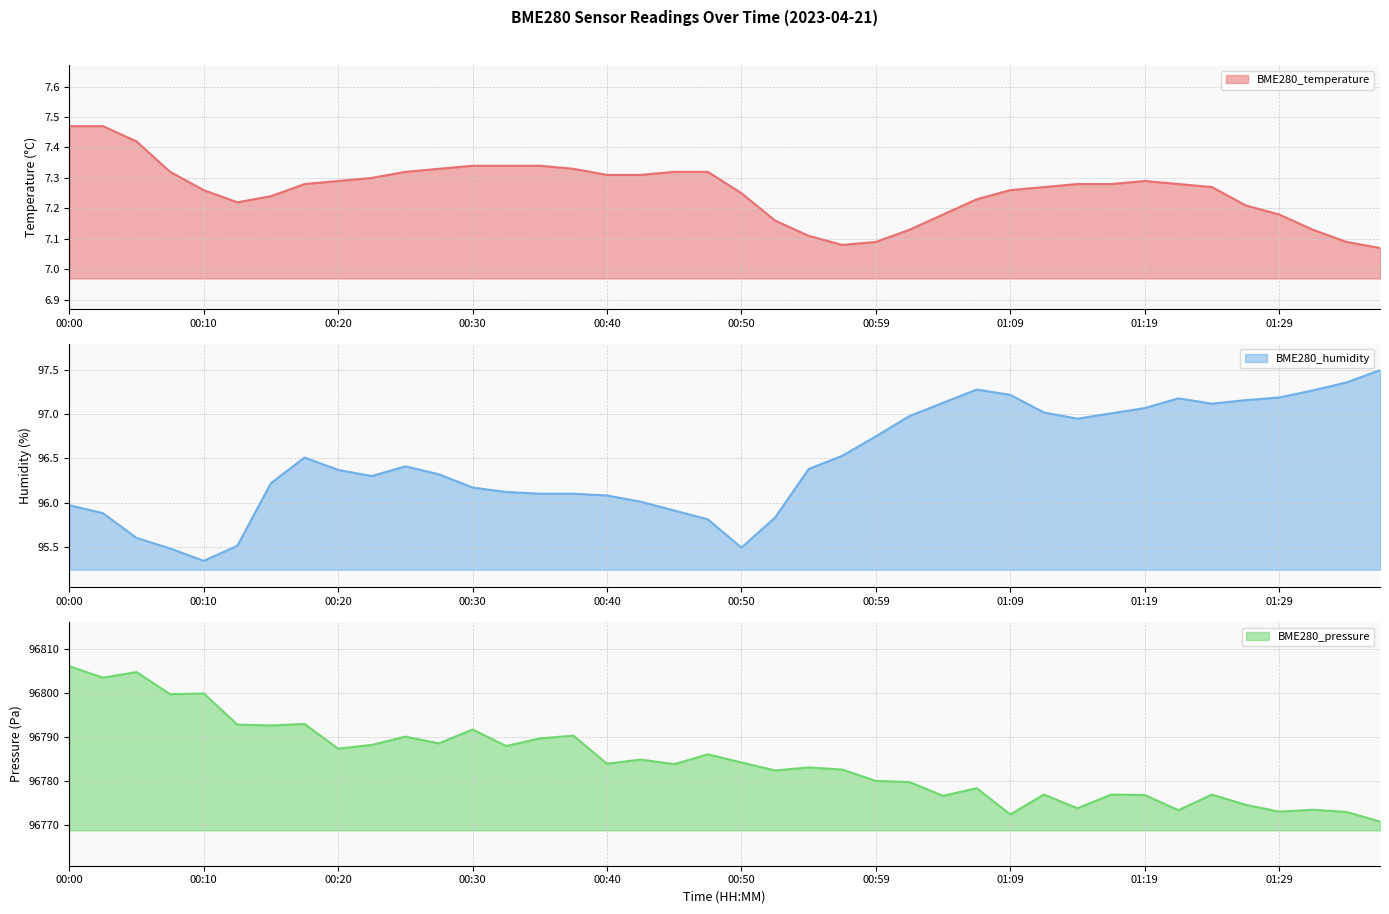

Where is the first local maximum for BME280_humidity?

00:18